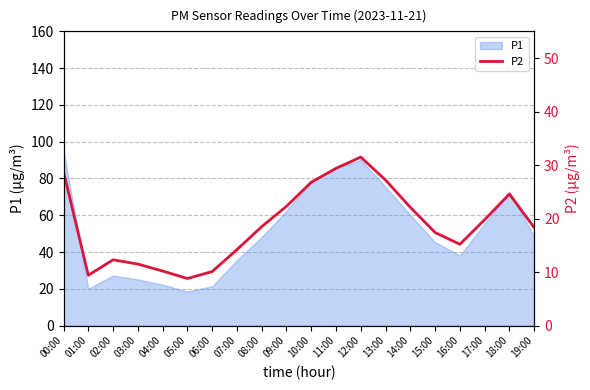

At which category does the data reach its first local peak?

02:00